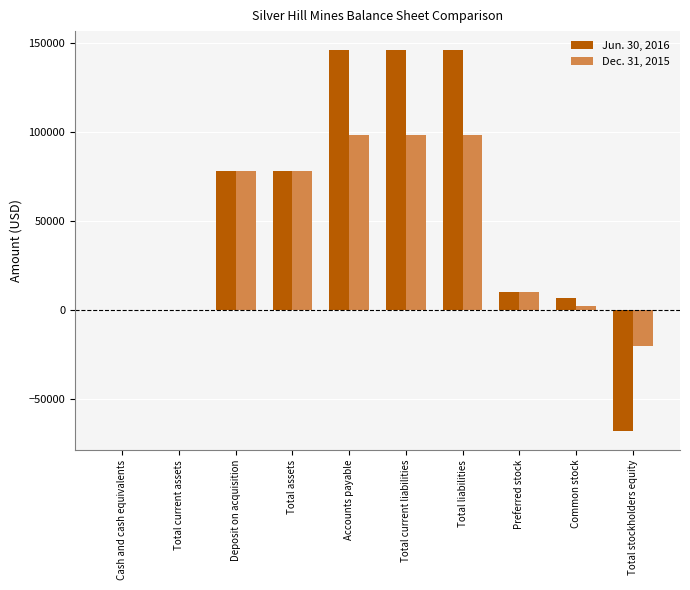

What are all the series names shown in the legend?

Jun. 30, 2016, Dec. 31, 2015